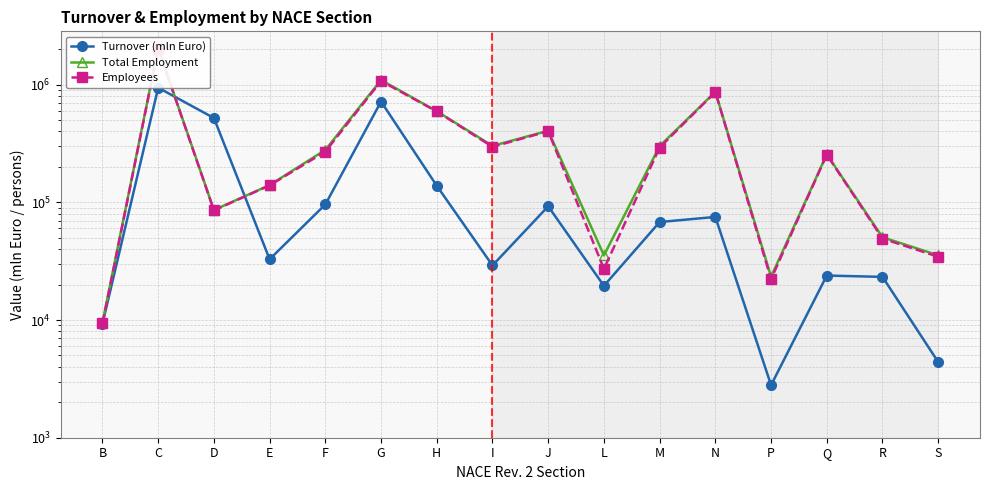

What are all the series names shown in the legend?

Turnover (mln Euro), Total Employment, Employees